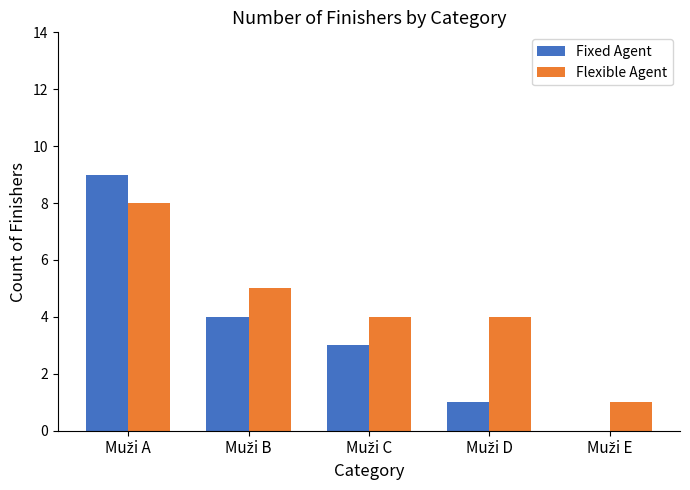

How many groups of bars are there?

5